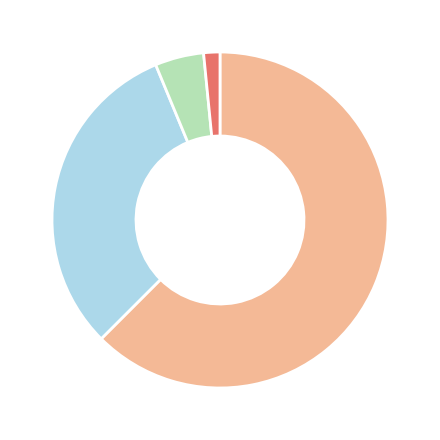

Does any single category account for the majority?

Yes